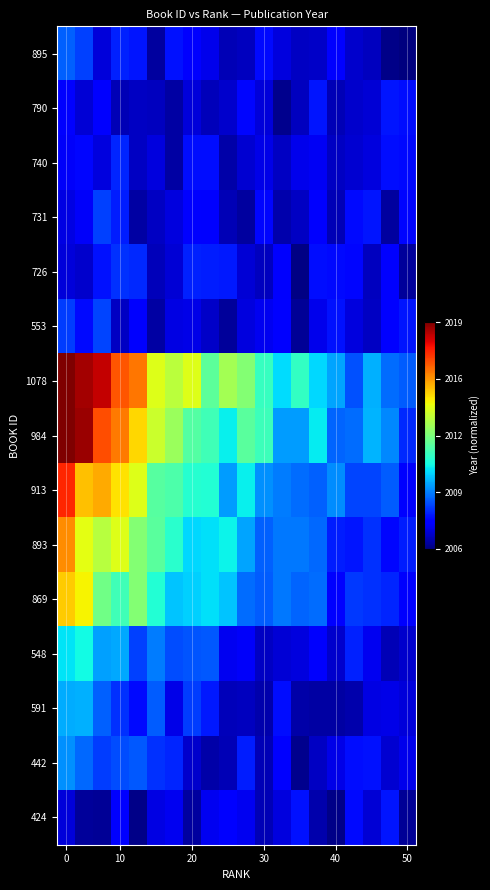

At how many categories does at least one series exceed 0?

20